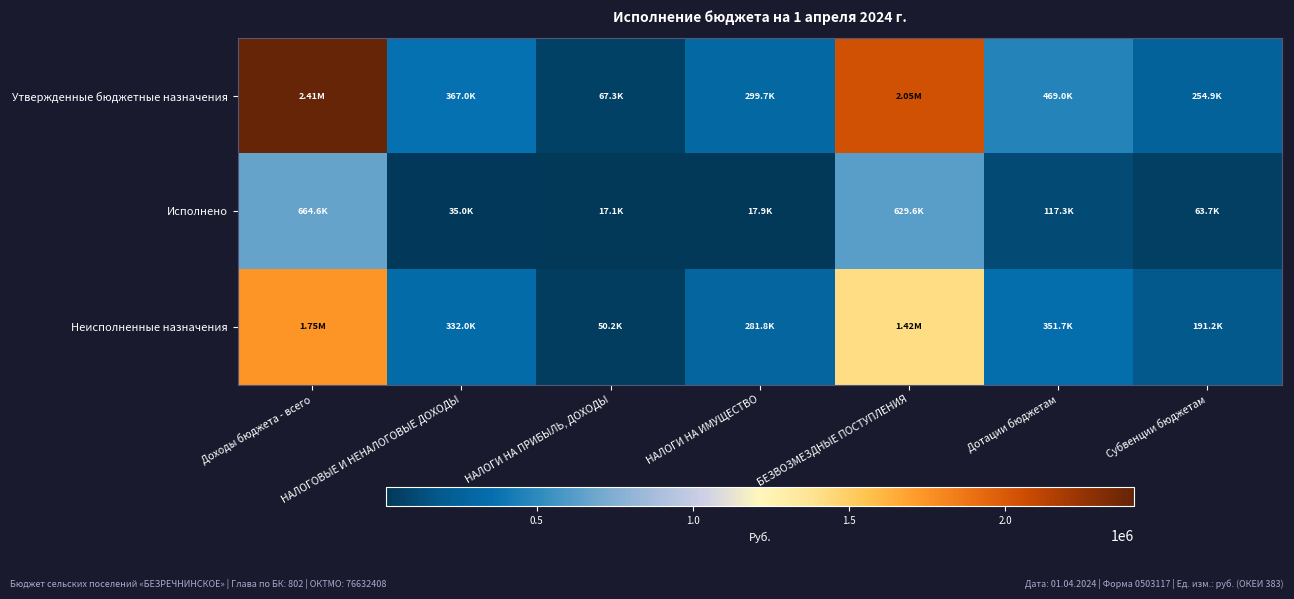

How many distinct data groups are displayed?

3